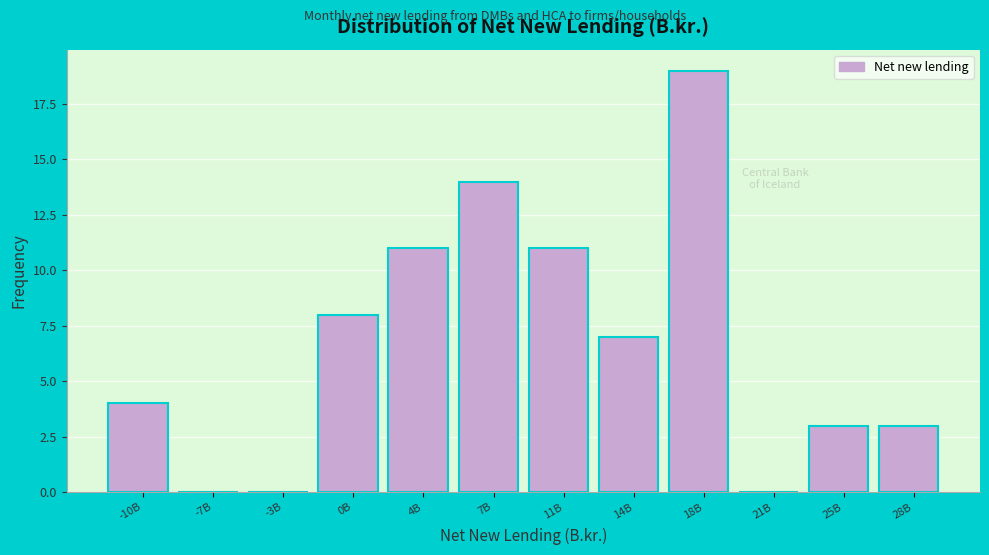

Reading right to left, extract all data points from this chart.

28B=3	25B=3	21B=0	18B=19	14B=7	11B=11	7B=14	4B=11	0B=8	-3B=0	-7B=0	-10B=4